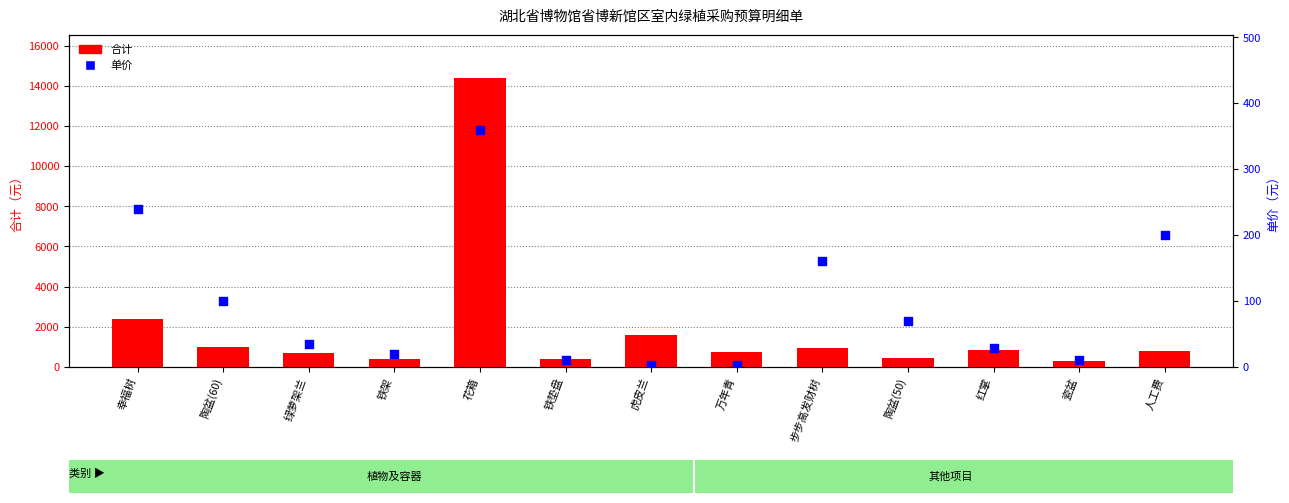

What is the total value across all series at 瓷盆?

310.0